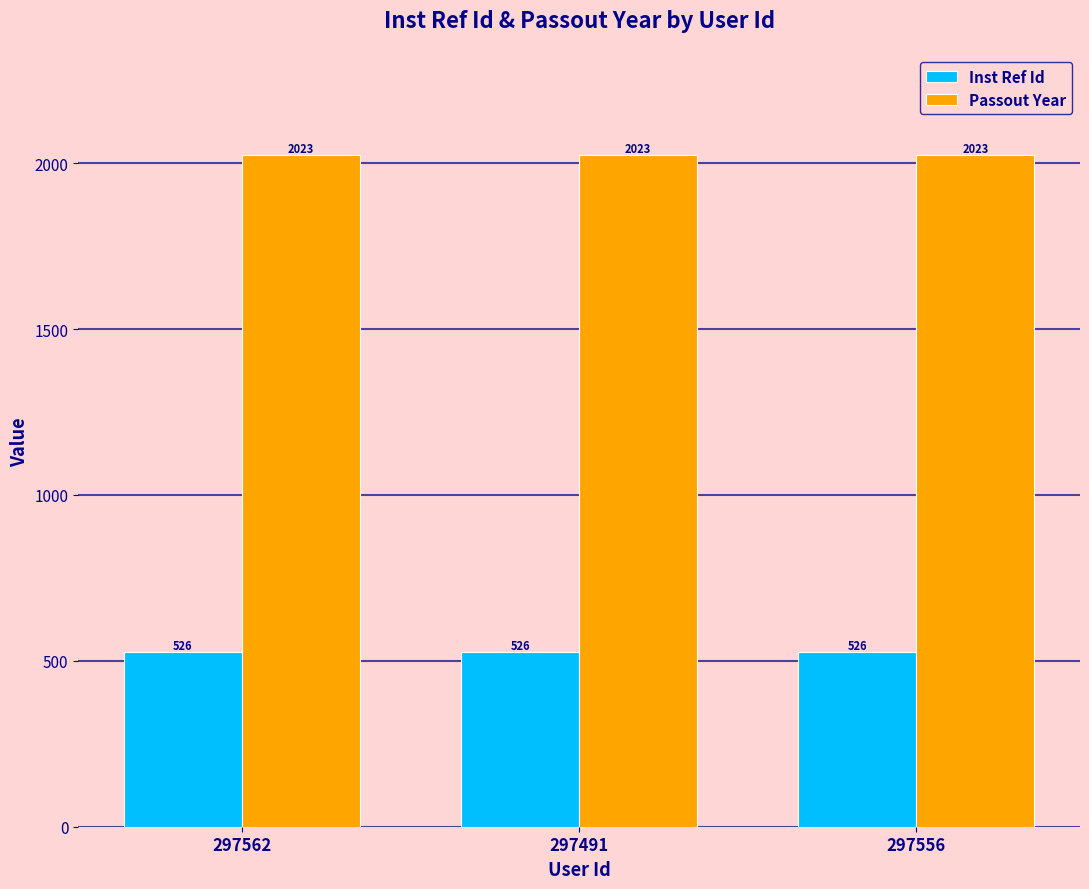

What is the value of the Passout Year bar at the 1st from the left?

2023